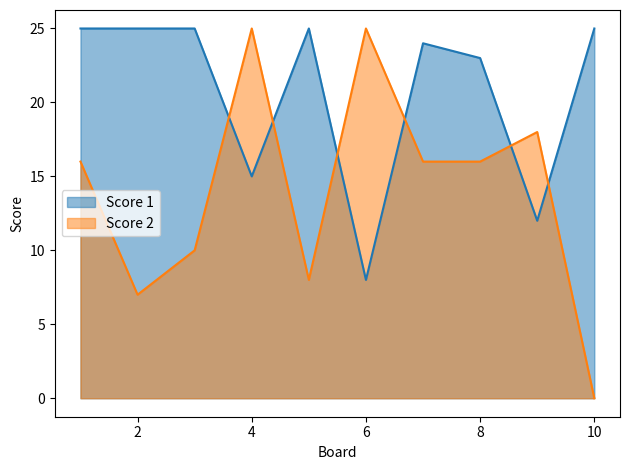

What is the sum of the Score 1 values at 5 and 4?

40